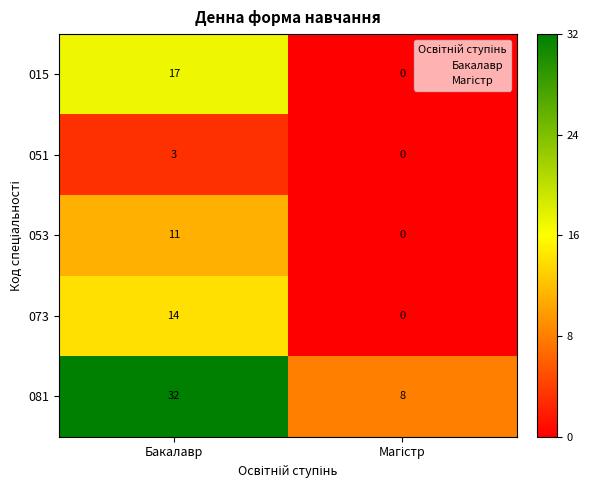

List the series in order of their peak value, highest first.

081, 015, 073, 053, 051